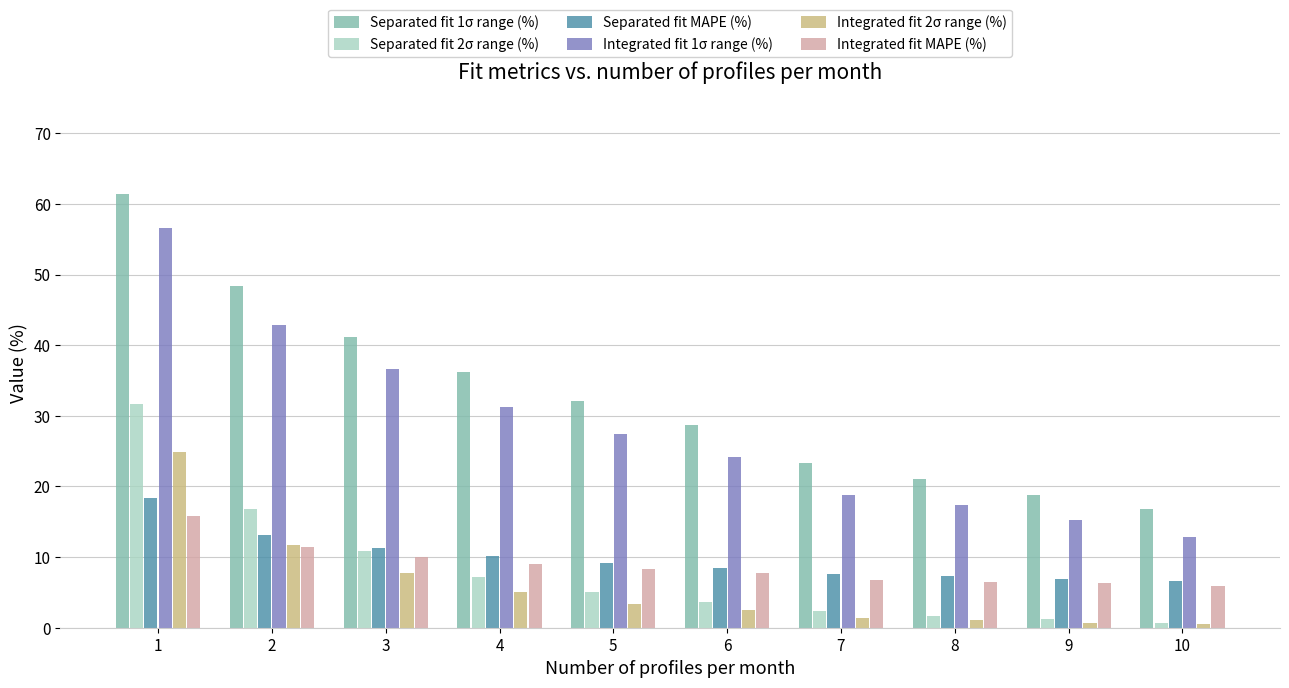

At which category is the sum across all series the highest?

1